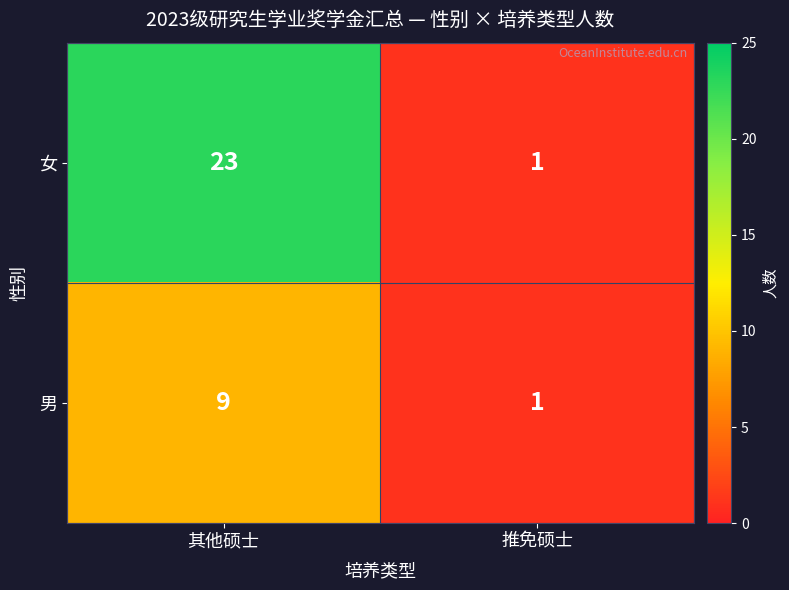

Count the number of categories in the chart.

2